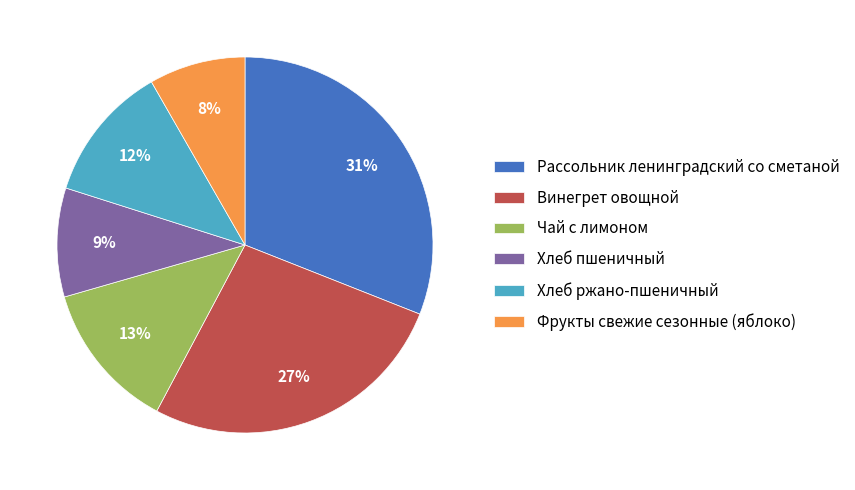

Which slice is the largest?

Рассольник ленинградский со сметаной